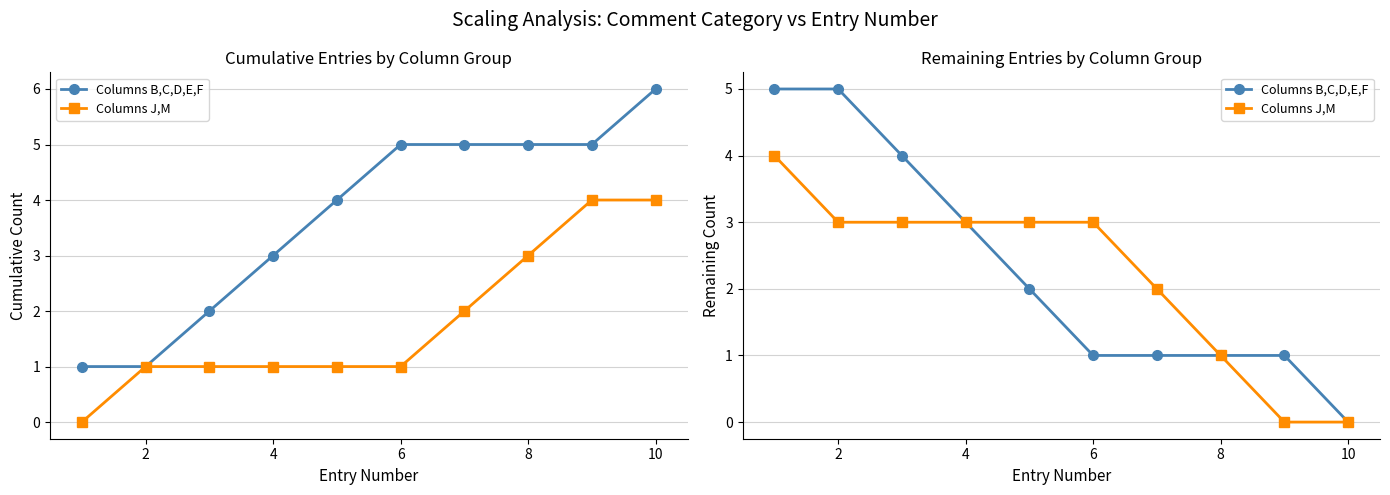

At which category does the chart reach its minimum across all series?

9